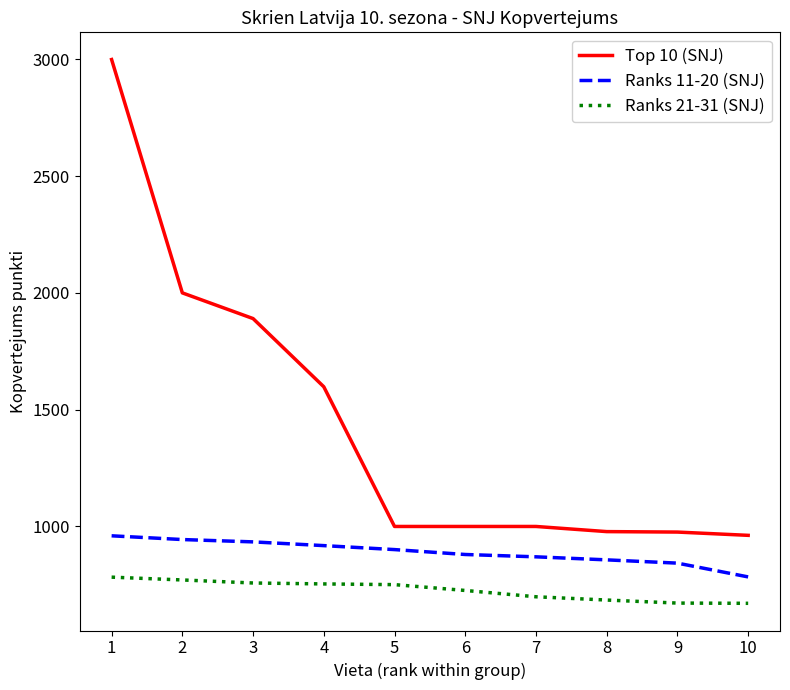

Is it true that Top 10 (SNJ) equals 1455 at 9?

False